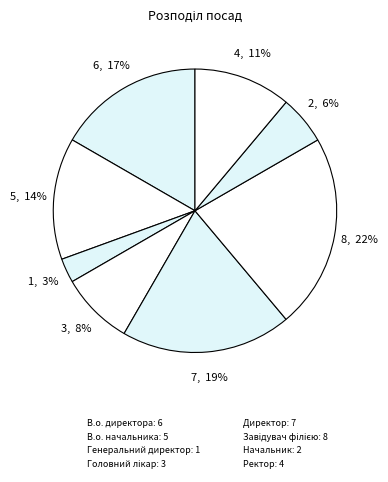

Count the number of slices in the pie.

8